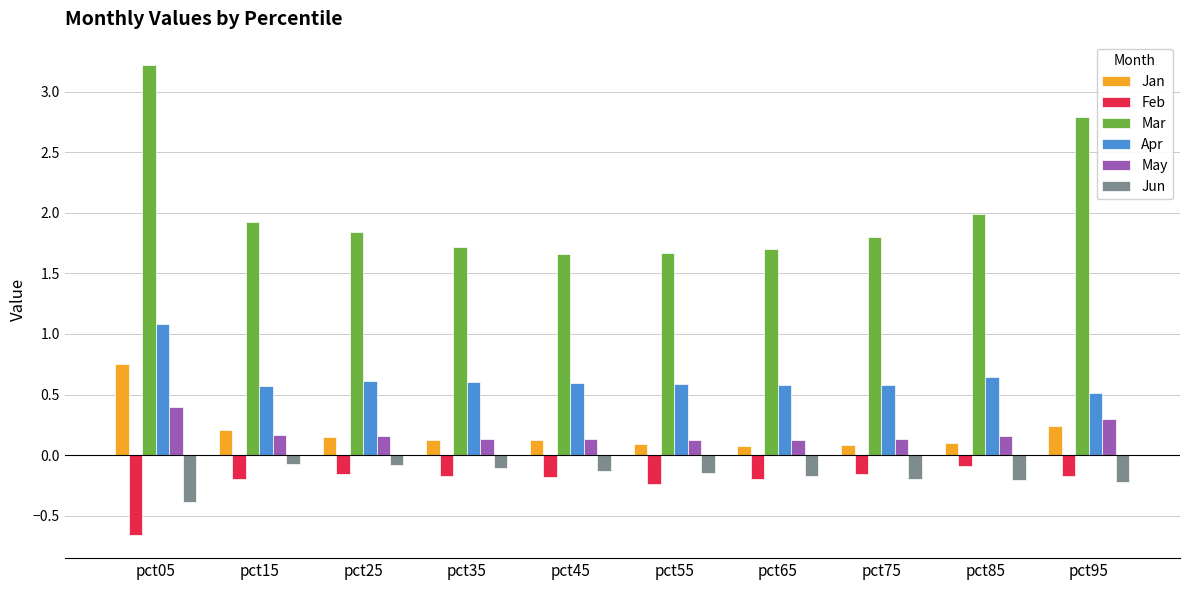

The value of Mar at pct85 is 1.2. True or false?

False